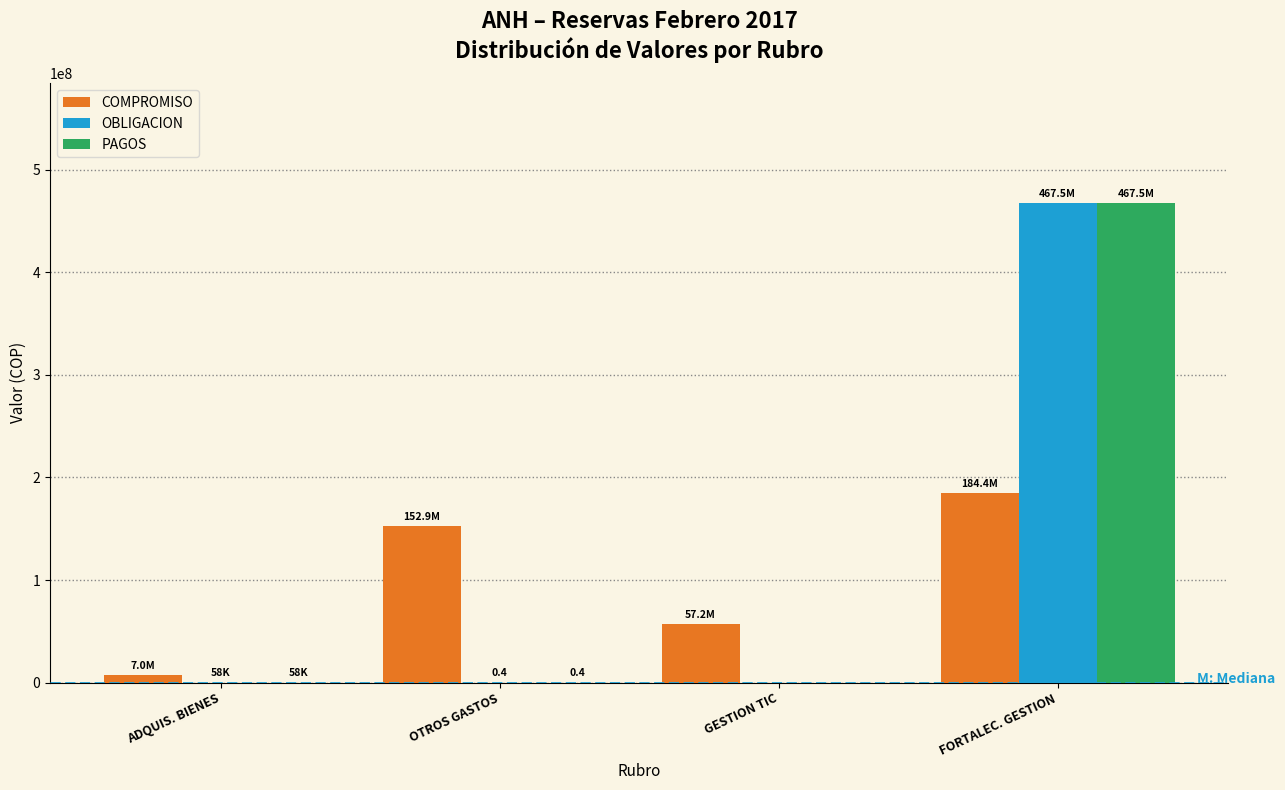

What is the highest value of the COMPROMISO series?

184382078.0